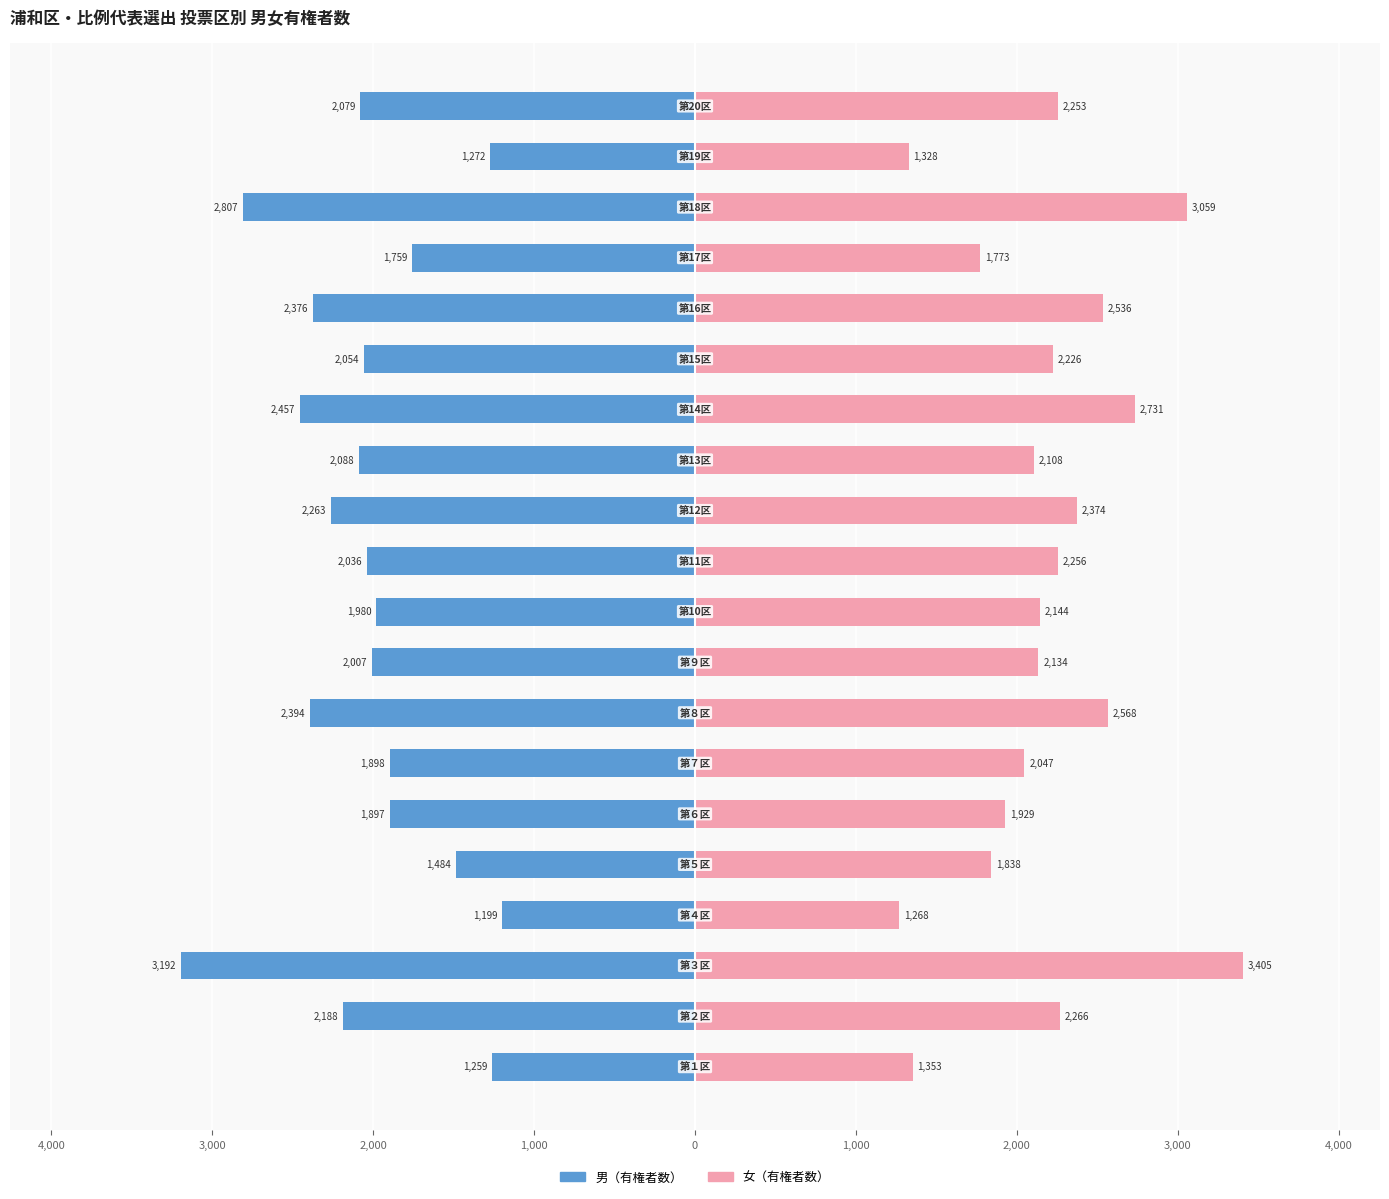

Are the bars grouped side by side (vs. stacked)?

Yes